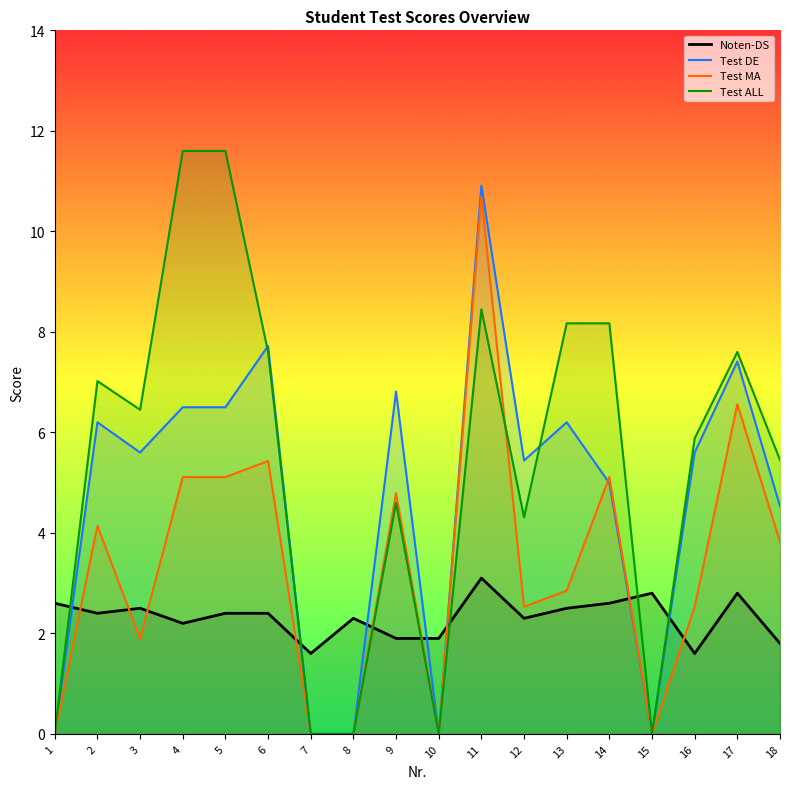

At which label is Noten-DS closest to 2?

9